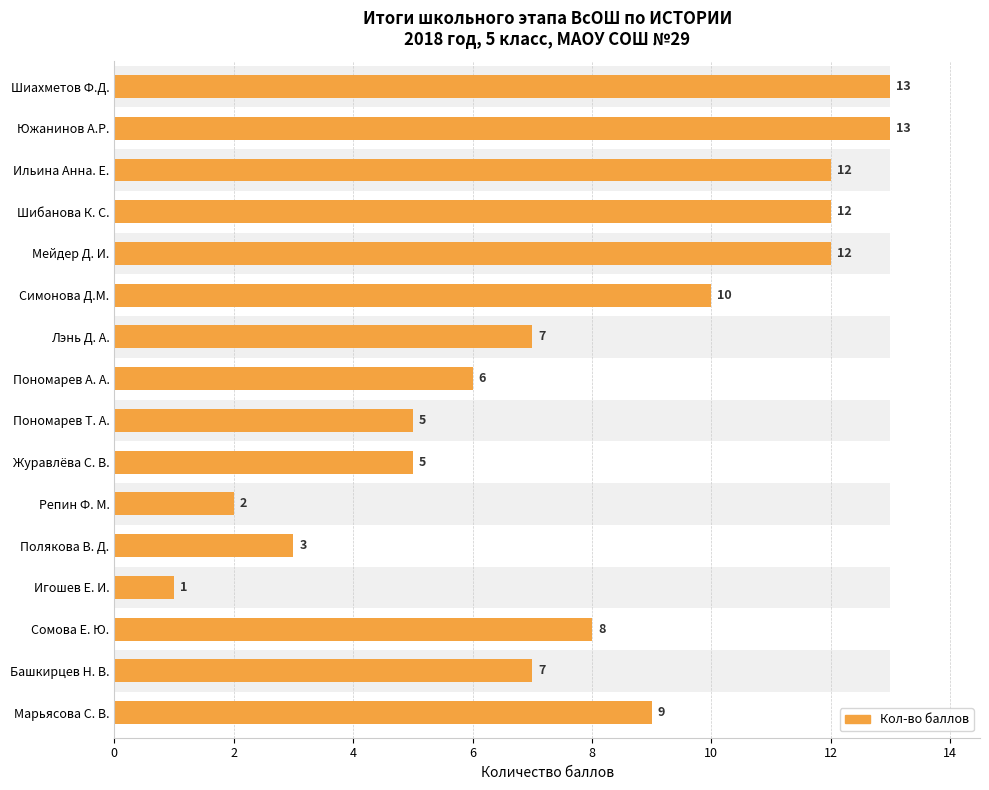

Count the number of data series in this chart.

1